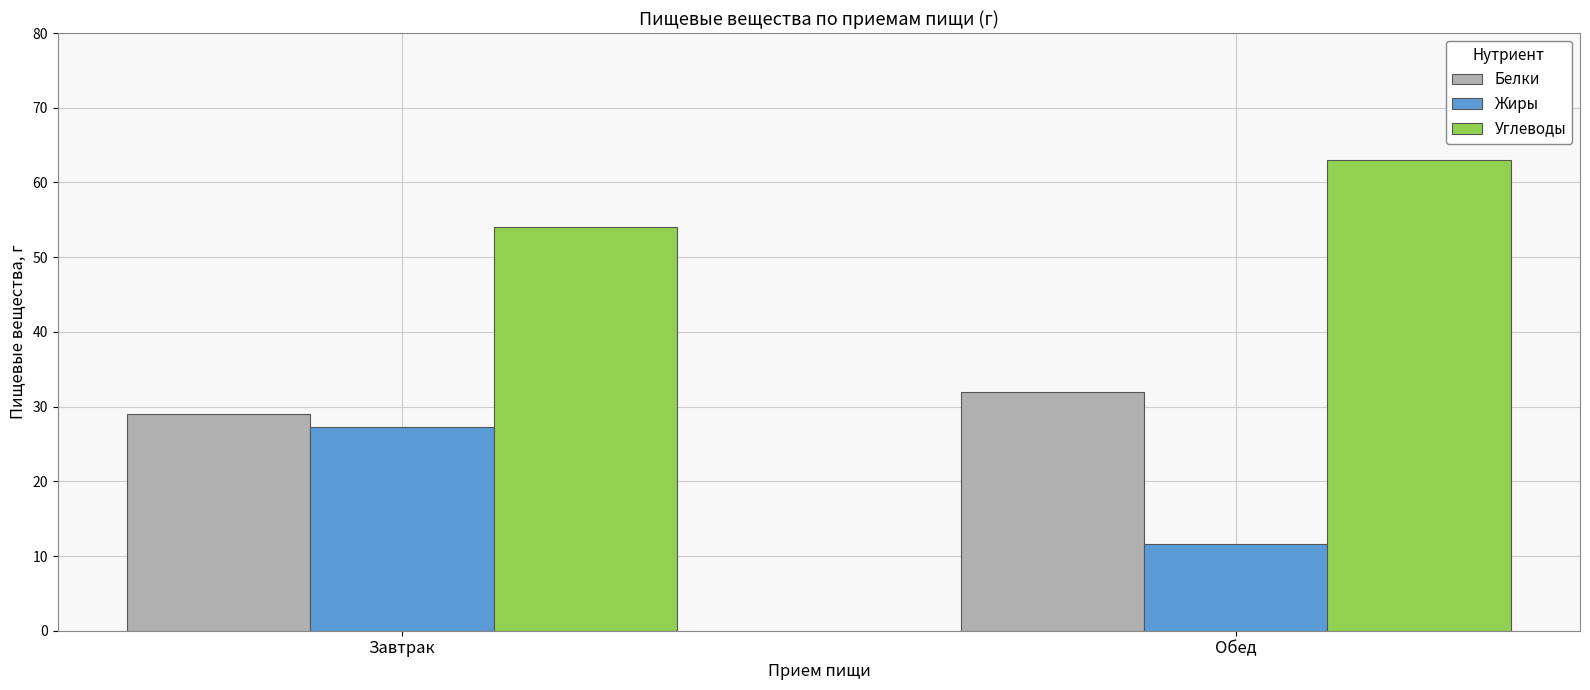

What position from the right is Обед?

1